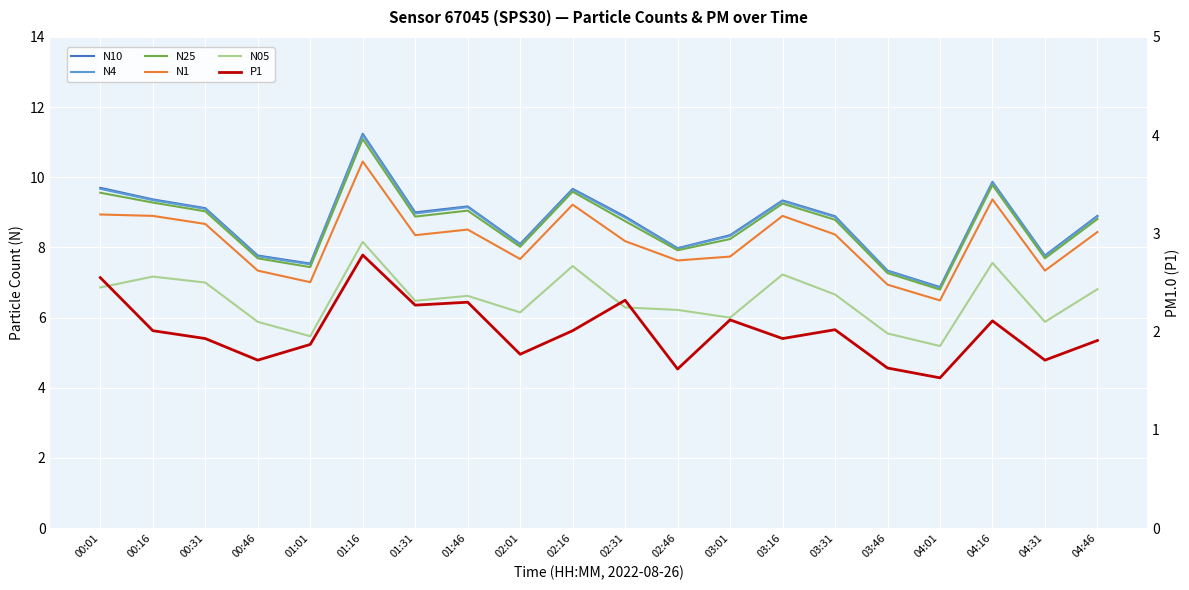

Which series has the largest total across all categories?

N10